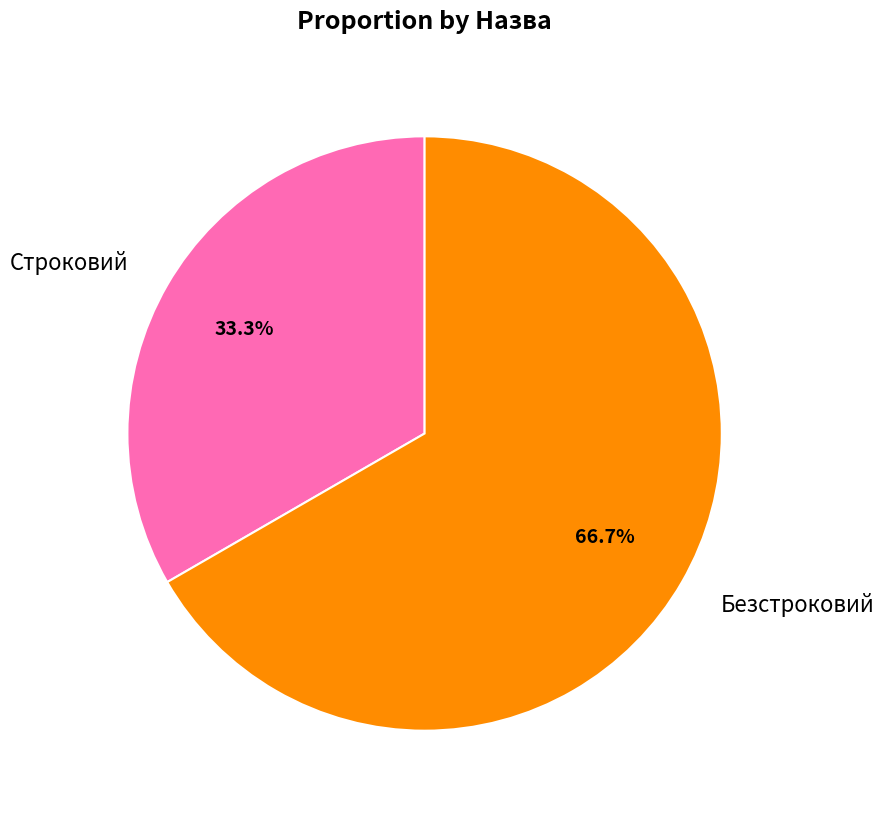

To the nearest percent, what is the difference between the largest and smallest slice percentages?

33%